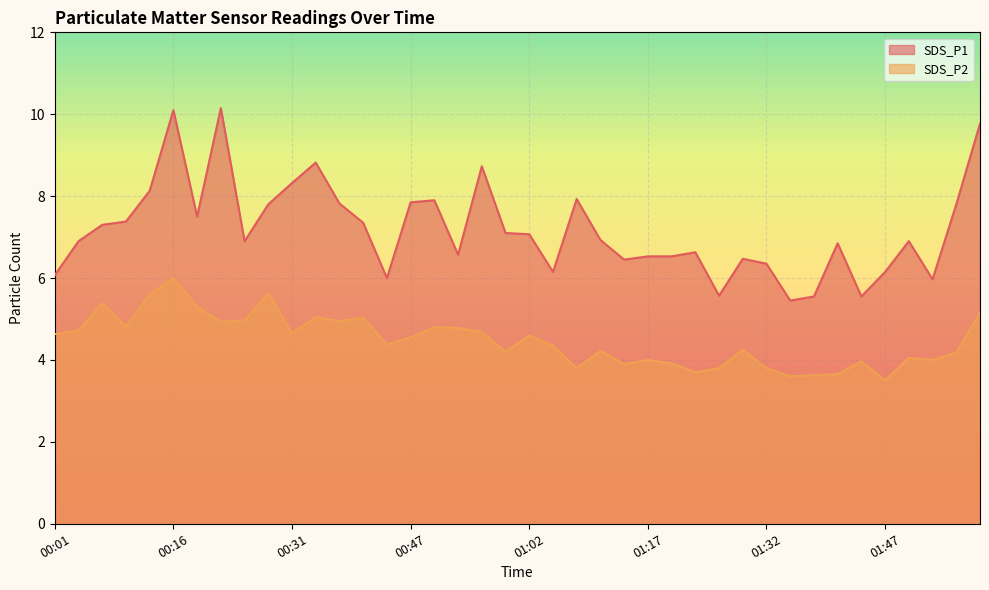

Is the value of SDS_P1 at 00:01 greater than the value of SDS_P2 at 00:40?

Yes